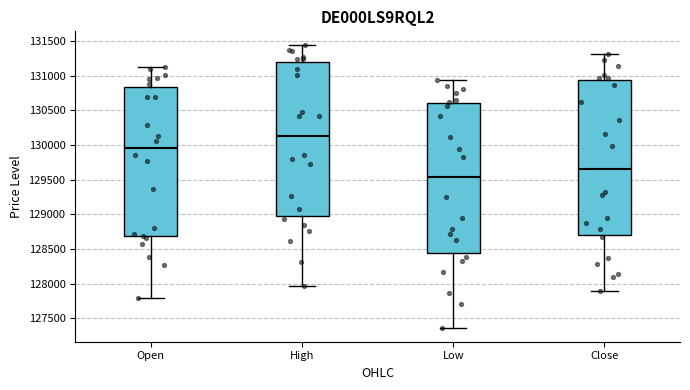

Reading left to right, transcribe this box plot: for each box, give where its median line is, the range the box spans, and where its two whiskers end, as read against the y-axis. The values are not printed on the chart, so give them approximately, as read against the axis.

Open: median 129950, box 128700 to 130850, whiskers 127800 to 131100
High: median 130150, box 128950 to 131200, whiskers 127950 to 131450
Low: median 129550, box 128450 to 130600, whiskers 127350 to 130950
Close: median 129650, box 128700 to 130950, whiskers 127900 to 131300